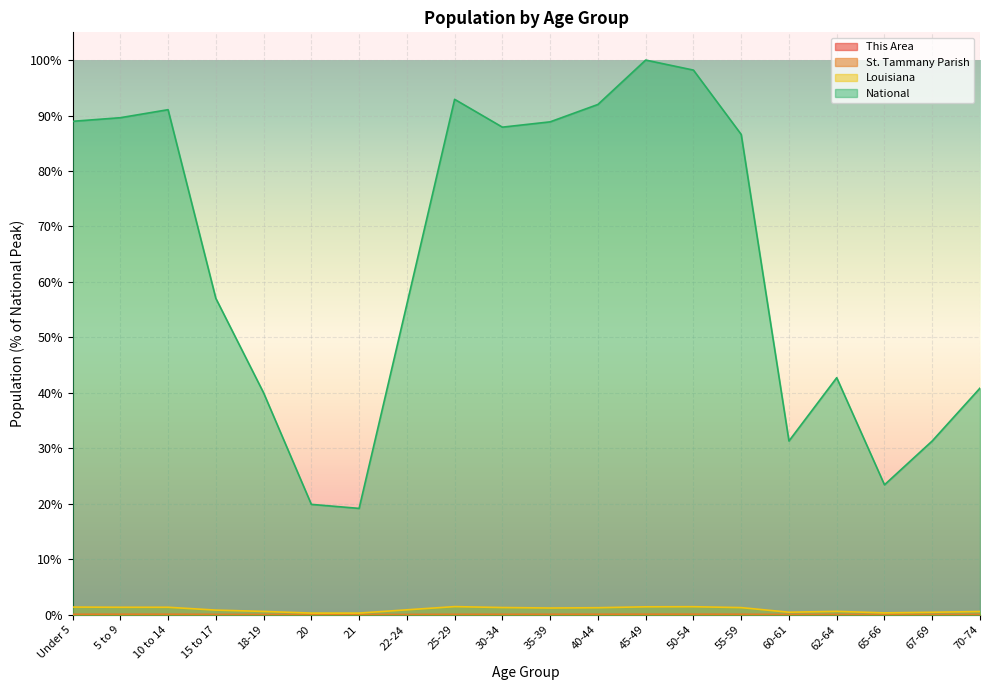

What is the label of the 20th point from the right?

Under 5